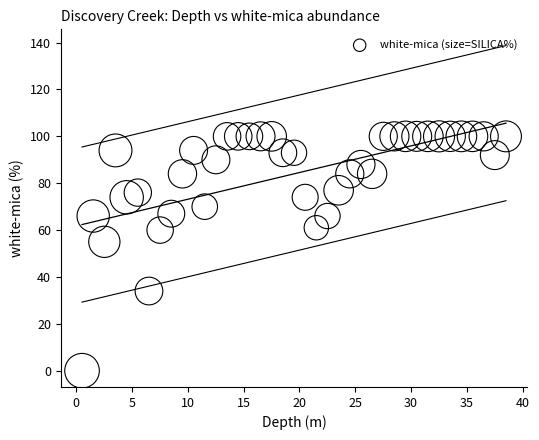

What is the range of Y values (max minus min)?

100